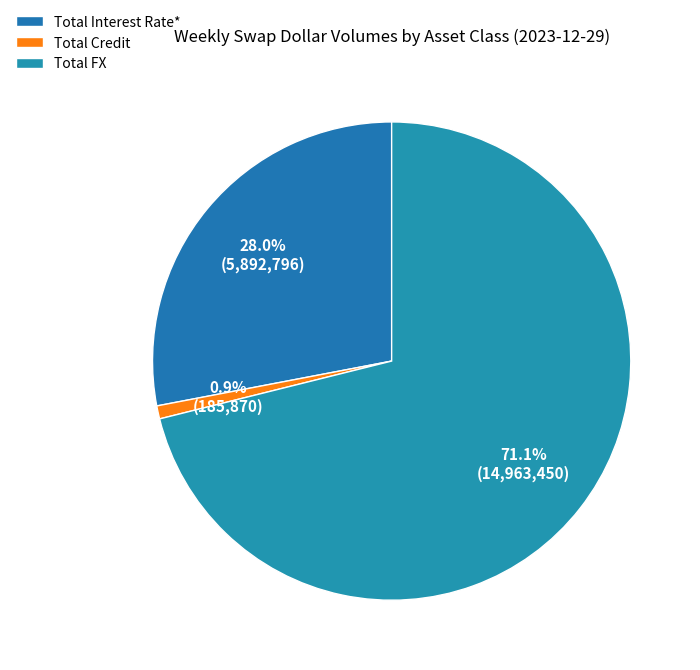

Is Total FX the majority of the pie?

Yes